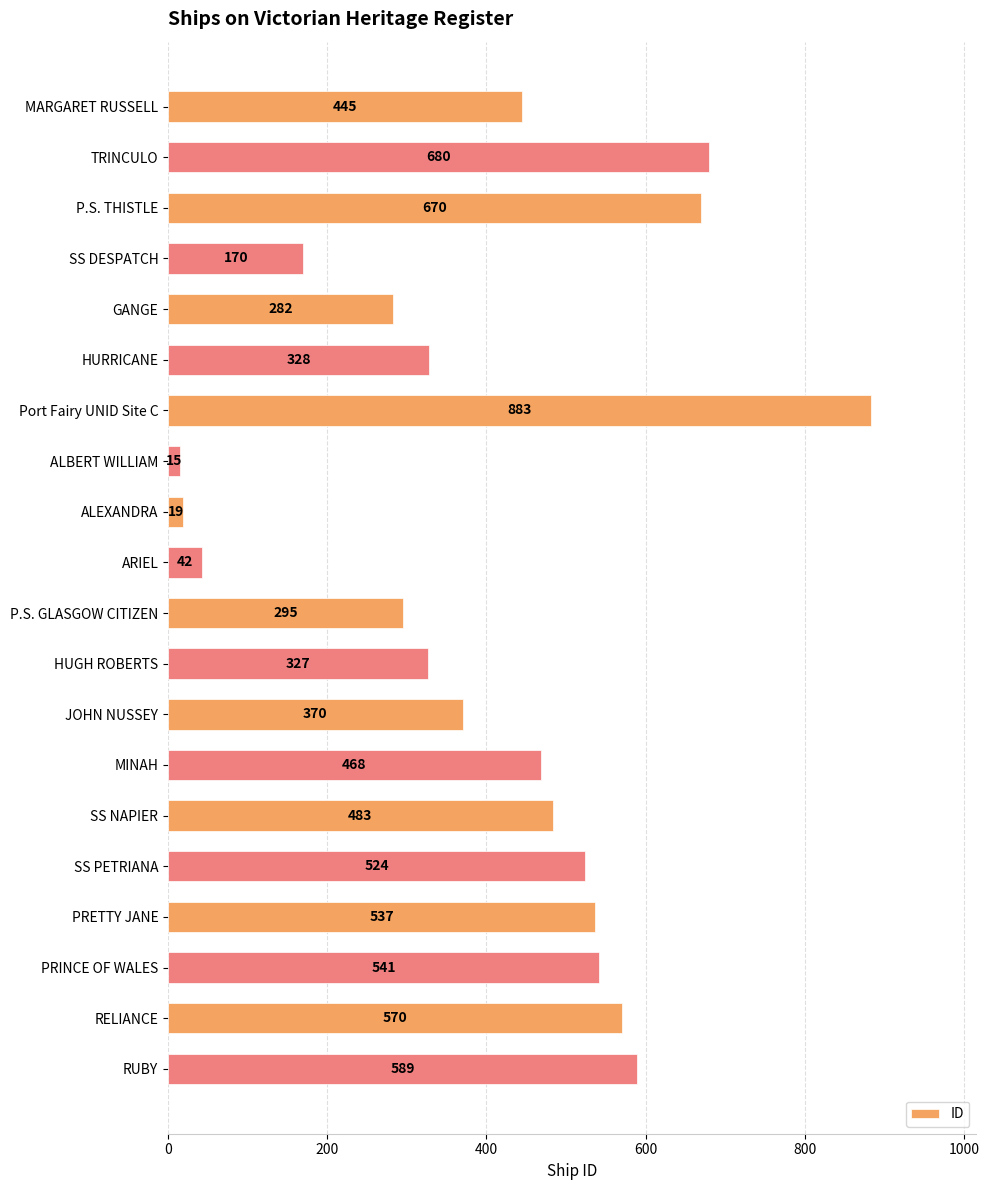

The chart shows a value of 277 at MARGARET RUSSELL. True or false?

False